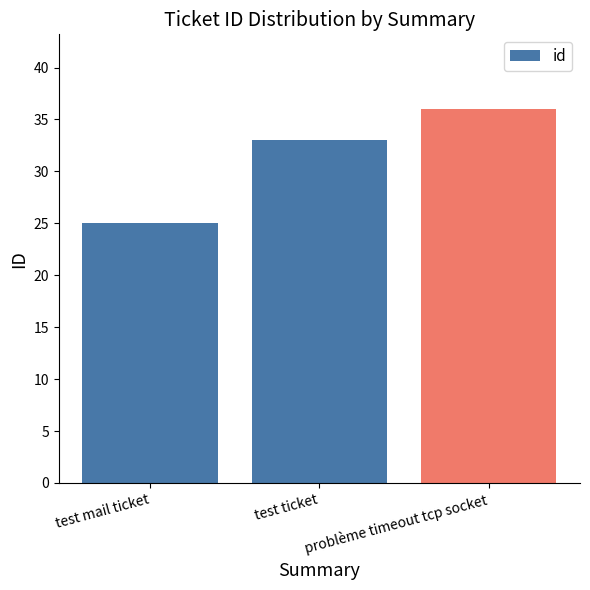

What is the maximum value shown in the chart?

36